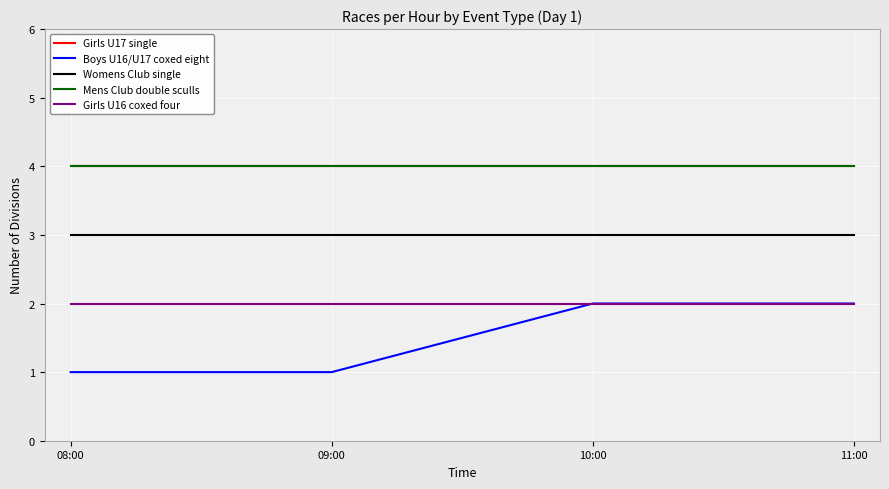

Reading left to right, transcribe all the data shown in this chart.

Girls U17 single: 08:00=4	09:00=4	10:00=4	11:00=4
Boys U16/U17 coxed eight: 08:00=1	09:00=1	10:00=2	11:00=2
Womens Club single: 08:00=3	09:00=3	10:00=3	11:00=3
Mens Club double sculls: 08:00=4	09:00=4	10:00=4	11:00=4
Girls U16 coxed four: 08:00=2	09:00=2	10:00=2	11:00=2